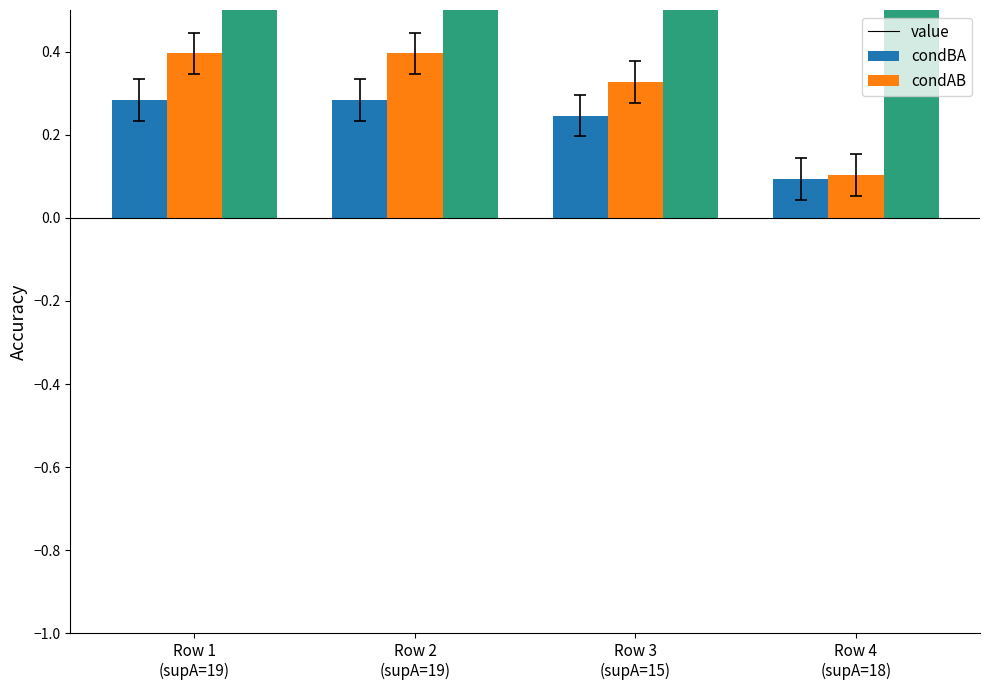

Is it true that value equals 0.0 at Row 4
(supA=18)?

False